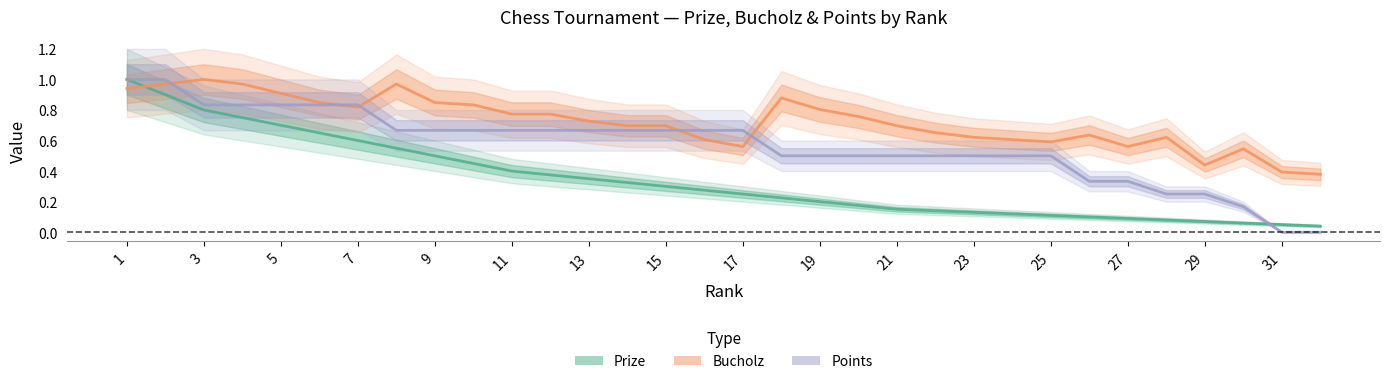

How many lines are shown in the chart?

3